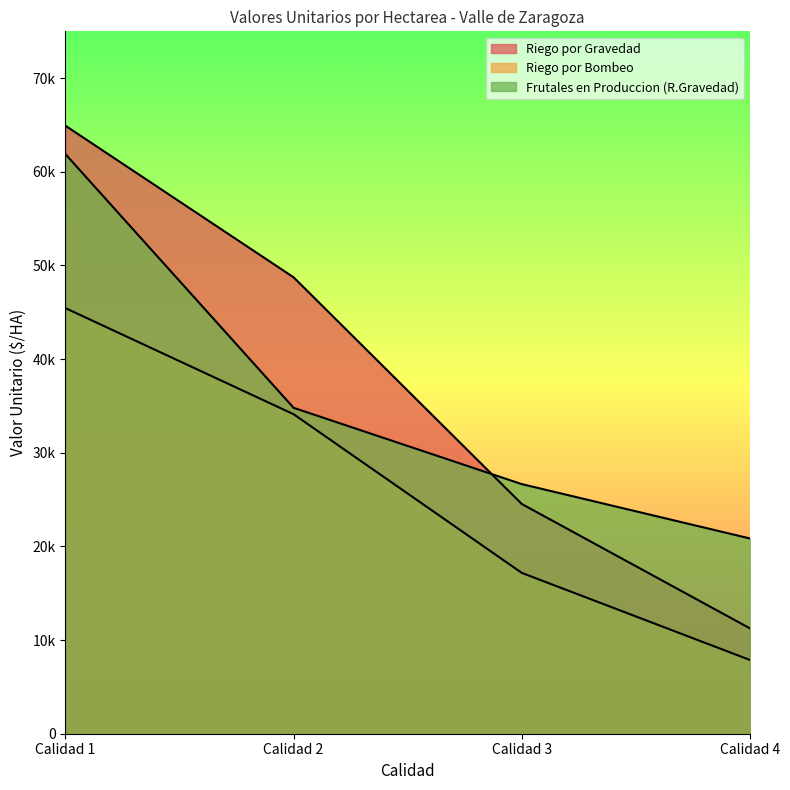

True or false: Riego por Bombeo and Riego por Gravedad intersect in this chart.

False